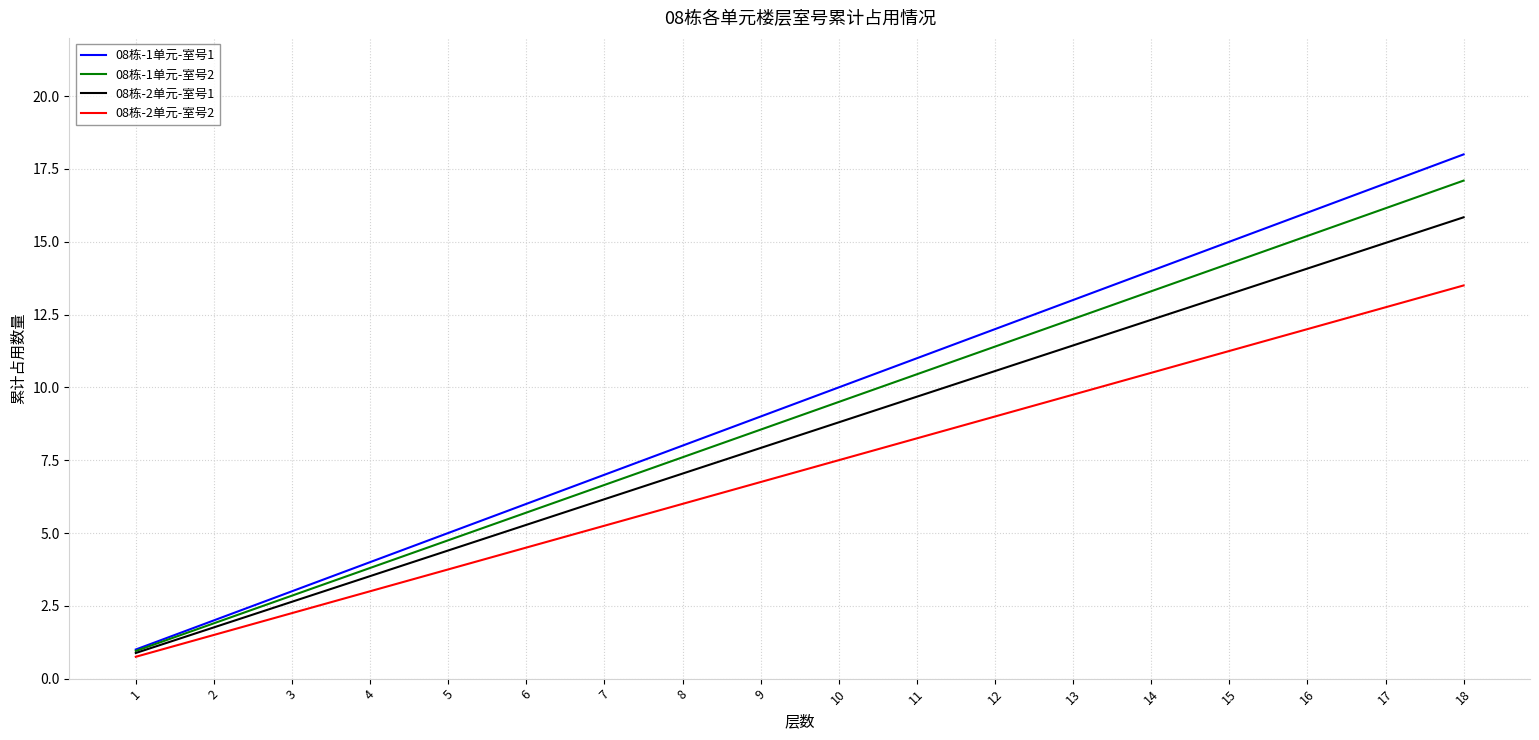

Where is 08栋-1单元-室号1 nearest to the value 9?

9